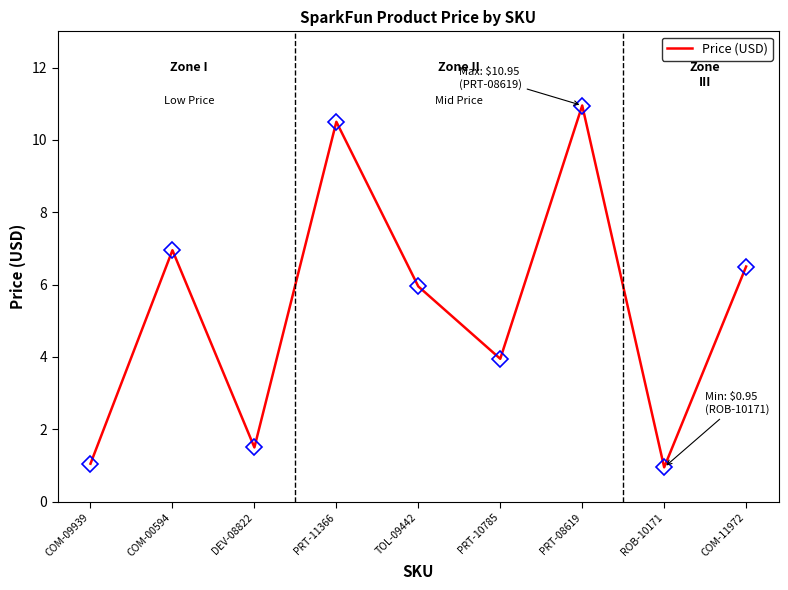

What position from the right is COM-00594?

8